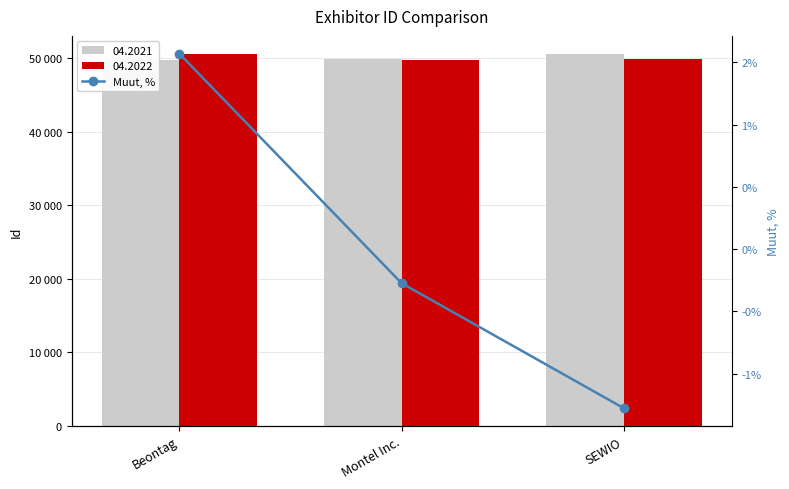

What position from the left is Montel Inc.?

2